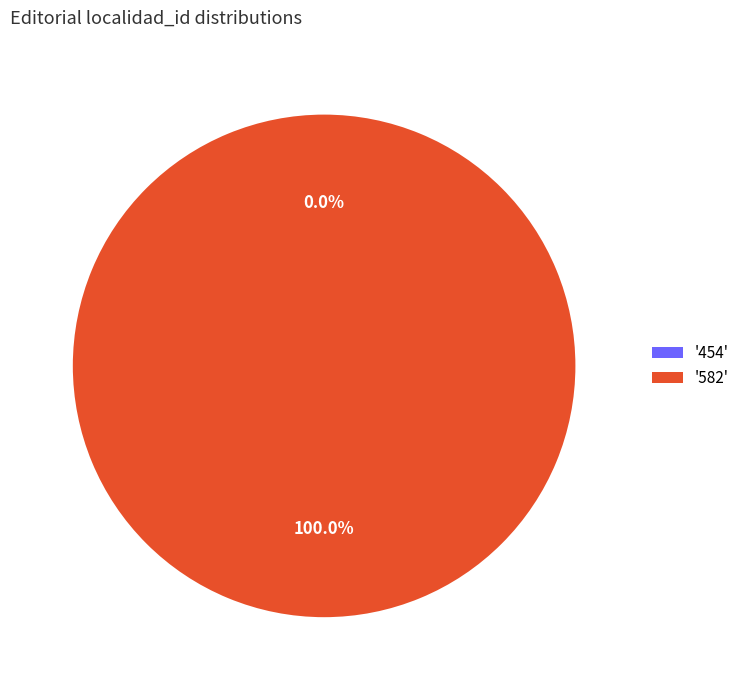

Rank the categories by value from highest to lowest.

582, 454